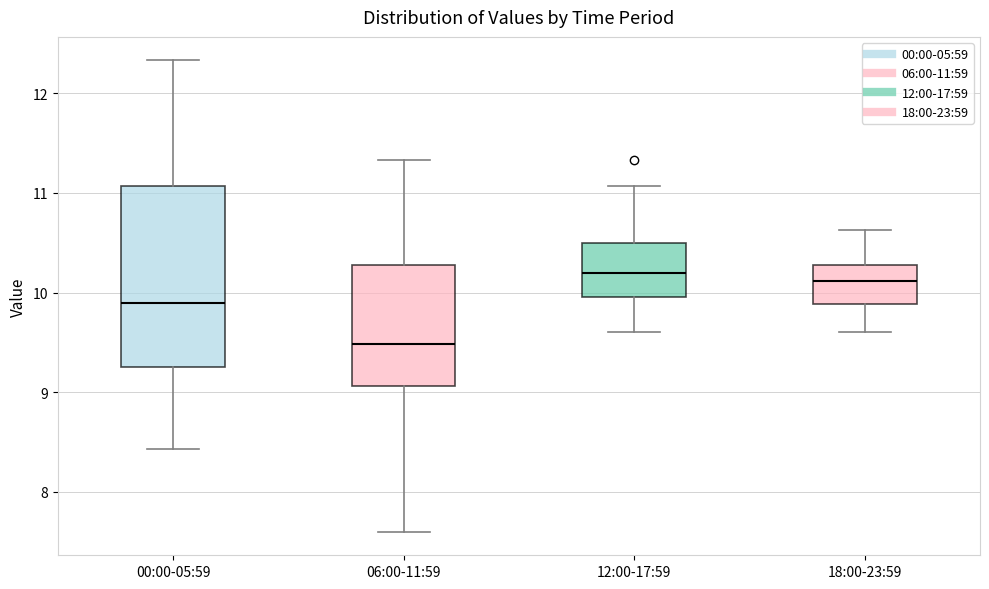

Where does the median line of the box for 12:00-17:59 sit on the y-axis? The values are not printed on the chart, so give them approximately, as read against the axis.

10.2